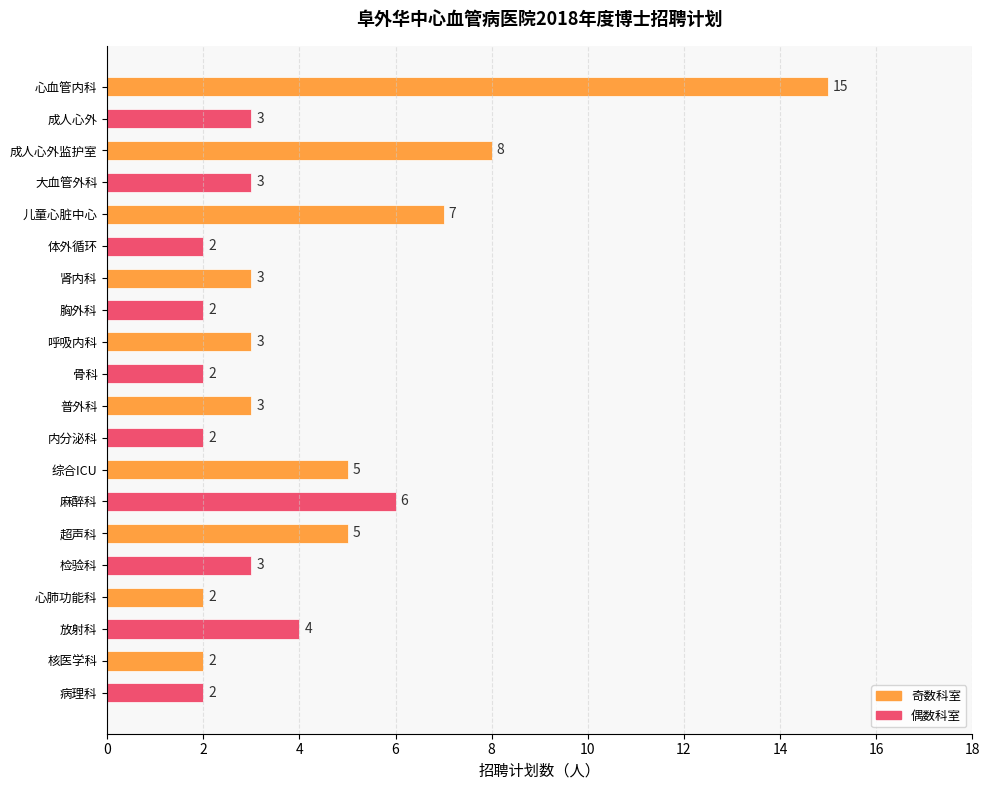

How many series are shown in this chart?

1